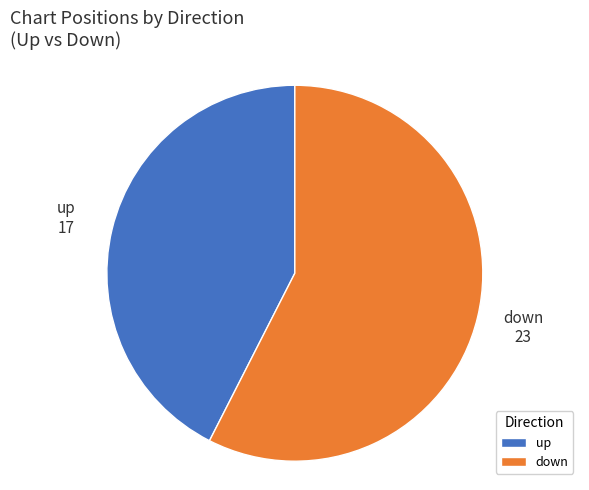

True or false: down accounts for 39% of the total.

False